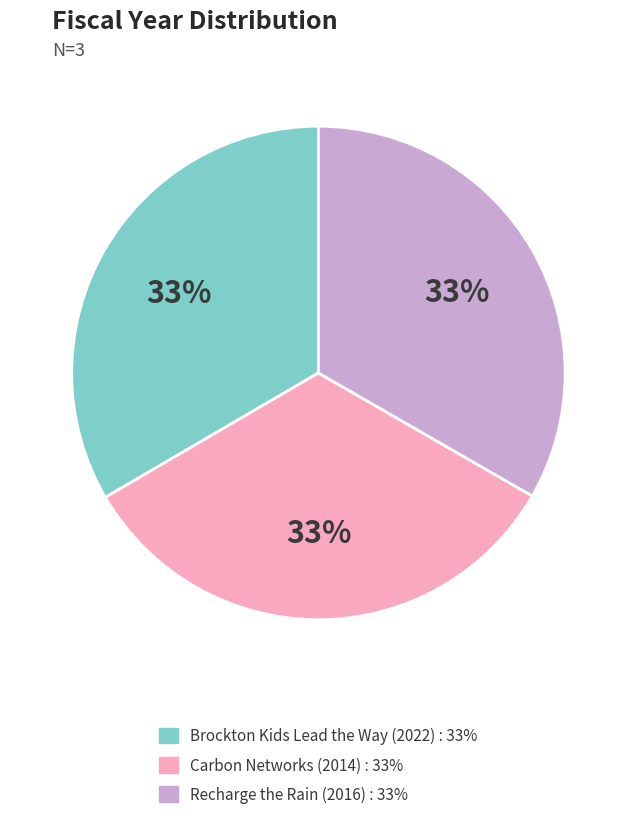

Is it true that Brockton Kids Lead the Way is 33% of the pie?

True